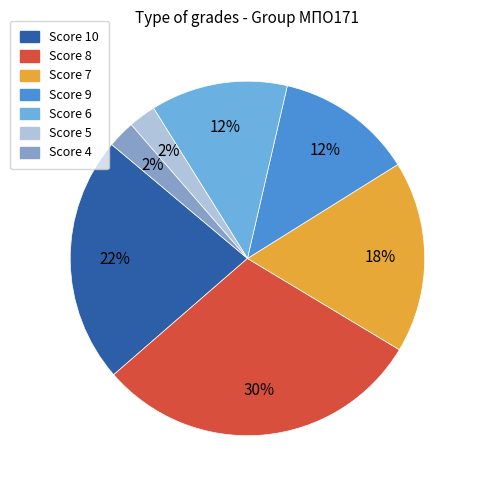

Does Score 7 account for over 50% of the chart?

No